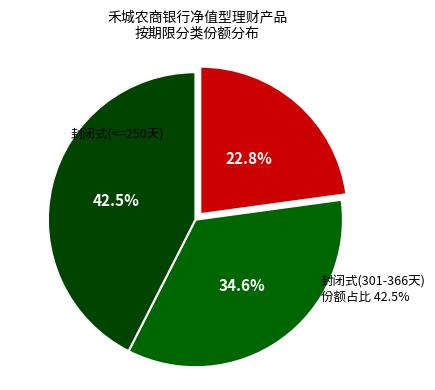

Is there a majority slice in this chart?

No